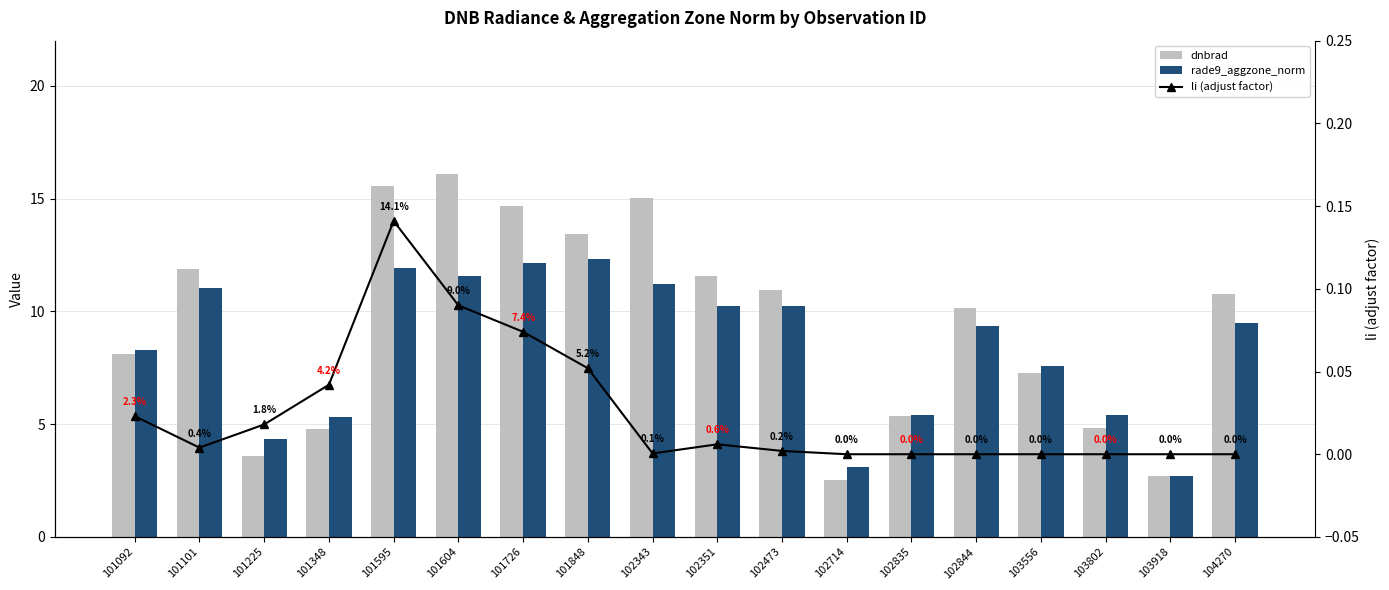

Reading left to right, list all the values displayed in this chart.

dnbrad: 101092=8.1	101101=11.9	101225=3.6	101348=4.8	101595=15.5	101604=16.1	101726=14.7	101848=13.4	102343=15.0	102351=11.6	102473=10.9	102714=2.5	102835=5.3	102844=10.1	103556=7.3	103802=4.8	103918=2.7	104270=10.8
rade9_aggzone_norm: 101092=8.3	101101=11.0	101225=4.3	101348=5.3	101595=11.9	101604=11.6	101726=12.1	101848=12.3	102343=11.2	102351=10.2	102473=10.2	102714=3.1	102835=5.4	102844=9.3	103556=7.6	103802=5.4	103918=2.7	104270=9.5
li (adjust factor): 101092=0.0	101101=0.0	101225=0.0	101348=0.0	101595=0.1	101604=0.1	101726=0.1	101848=0.1	102343=0.0	102351=0.0	102473=0.0	102714=0.0	102835=0.0	102844=0.0	103556=0.0	103802=0.0	103918=0.0	104270=0.0